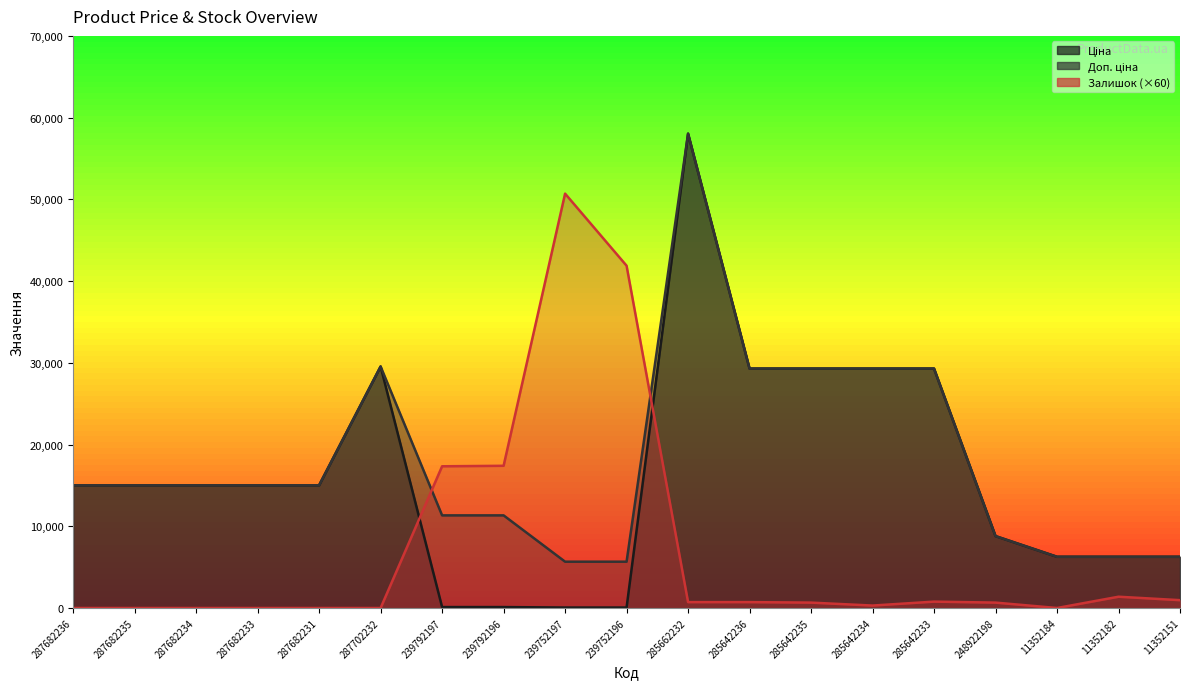

Reading left to right, extract all data points from this chart.

Ціна: 287682236=15019.2	287682235=15019.2	287682234=15019.2	287682233=15019.2	287682231=15019.2	287702232=29548.9	239792197=113.3	239792196=113.3	239752197=56.7	239752196=56.7	285662232=58037.0	285642236=29294.9	285642235=29294.9	285642234=29294.9	285642233=29294.9	248922198=8797.6	11352184=6266.7	11352182=6266.7	11352151=6266.7
Доп. ціна: 287682236=15019.2	287682235=15019.2	287682234=15019.2	287682233=15019.2	287682231=15019.2	287702232=29548.9	239792197=11334.0	239792196=11334.0	239752197=5667.0	239752196=5667.0	285662232=58037.0	285642236=29294.9	285642235=29294.9	285642234=29294.9	285642233=29294.9	248922198=8797.6	11352184=6266.7	11352182=6266.7	11352151=6266.7
Залишок: 287682236=0.0	287682235=0.0	287682234=0.0	287682233=0.0	287682231=0.0	287702232=0.0	239792197=17340.0	239792196=17400.0	239752197=50700.0	239752196=41880.0	285662232=720.0	285642236=720.0	285642235=660.0	285642234=300.0	285642233=780.0	248922198=660.0	11352184=0.0	11352182=1380.0	11352151=960.0